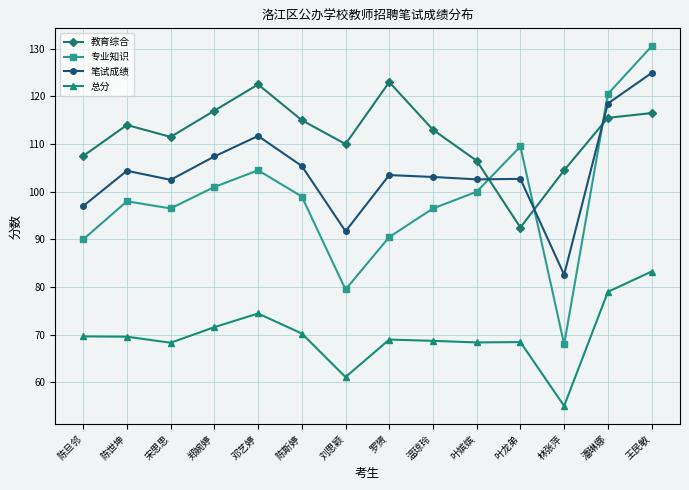

What is the difference between the maximum and minimum values in the 总分 series?

28.2